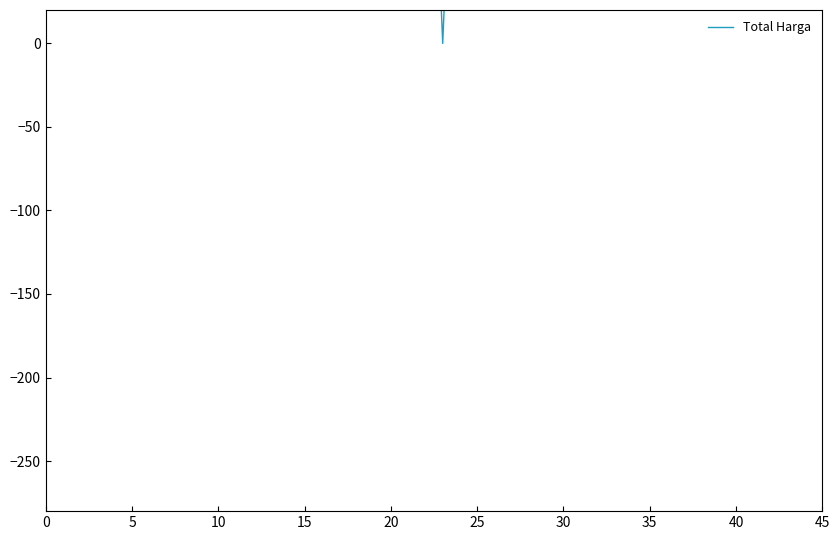

True or false: the data shows 92.9 at 5.

False